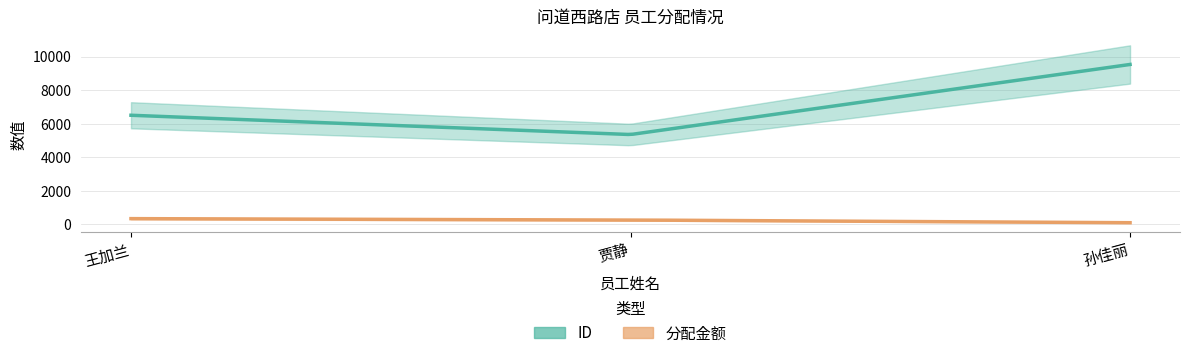

What is the maximum value shown in the chart?

9527.0